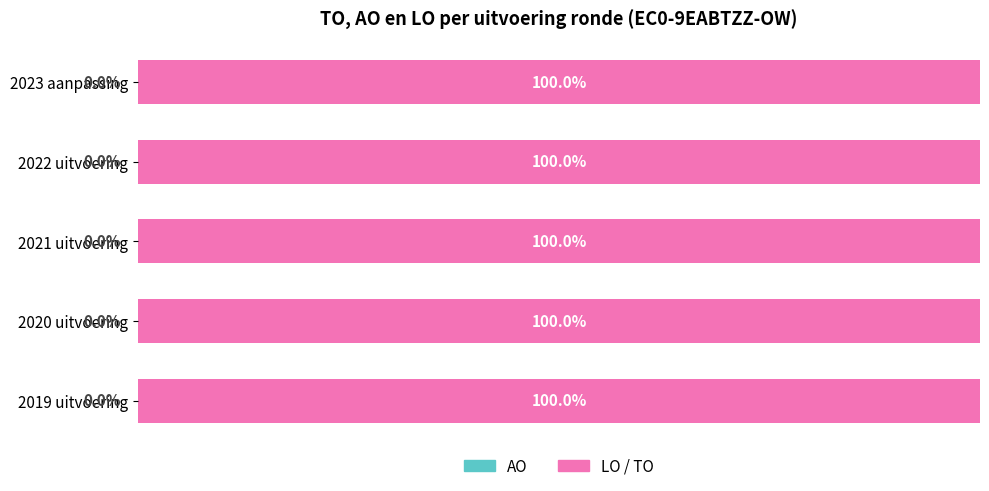

At which category is the sum across all series the highest?

2021 uitvoering